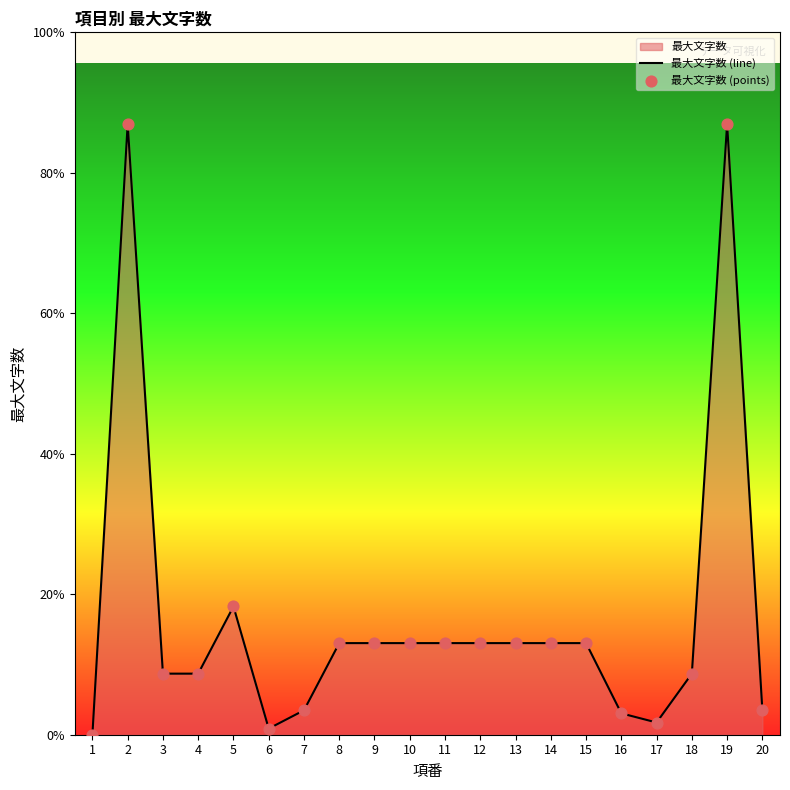

Is the value of 最大文字数 (points) at 6 greater than the value of 最大文字数 (line) at 3?

No